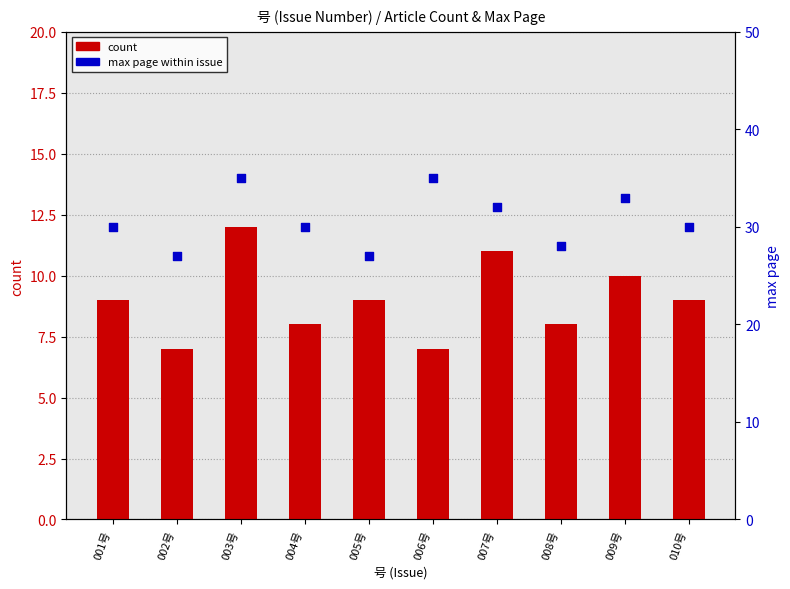

Which series has the largest total across all categories?

max page within issue